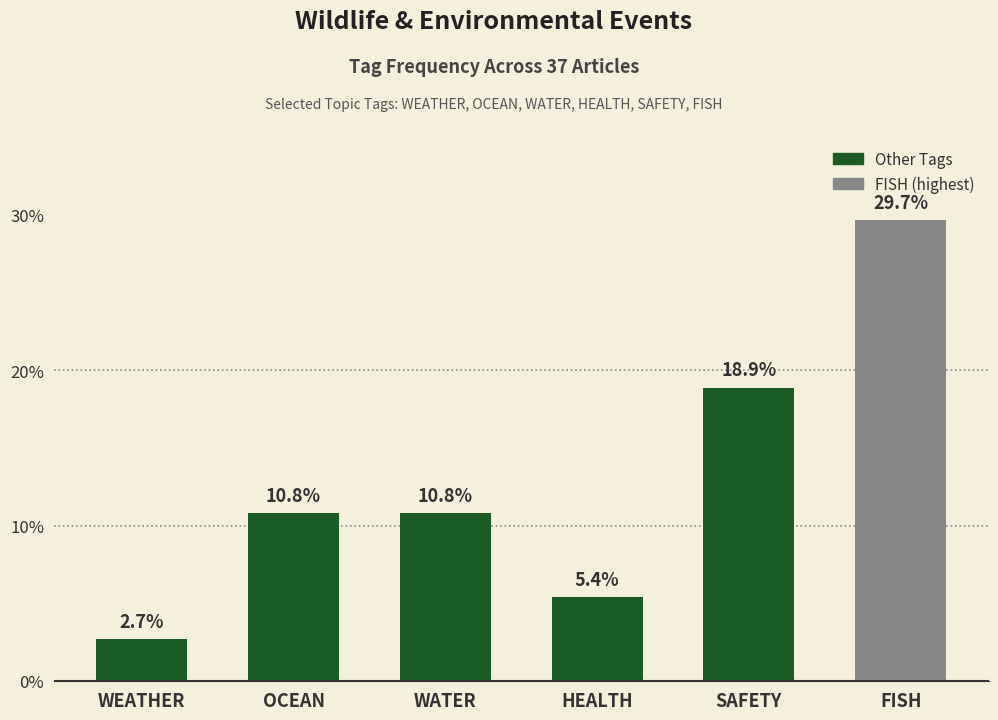

Is it true that the value at WEATHER is 2.7?

True